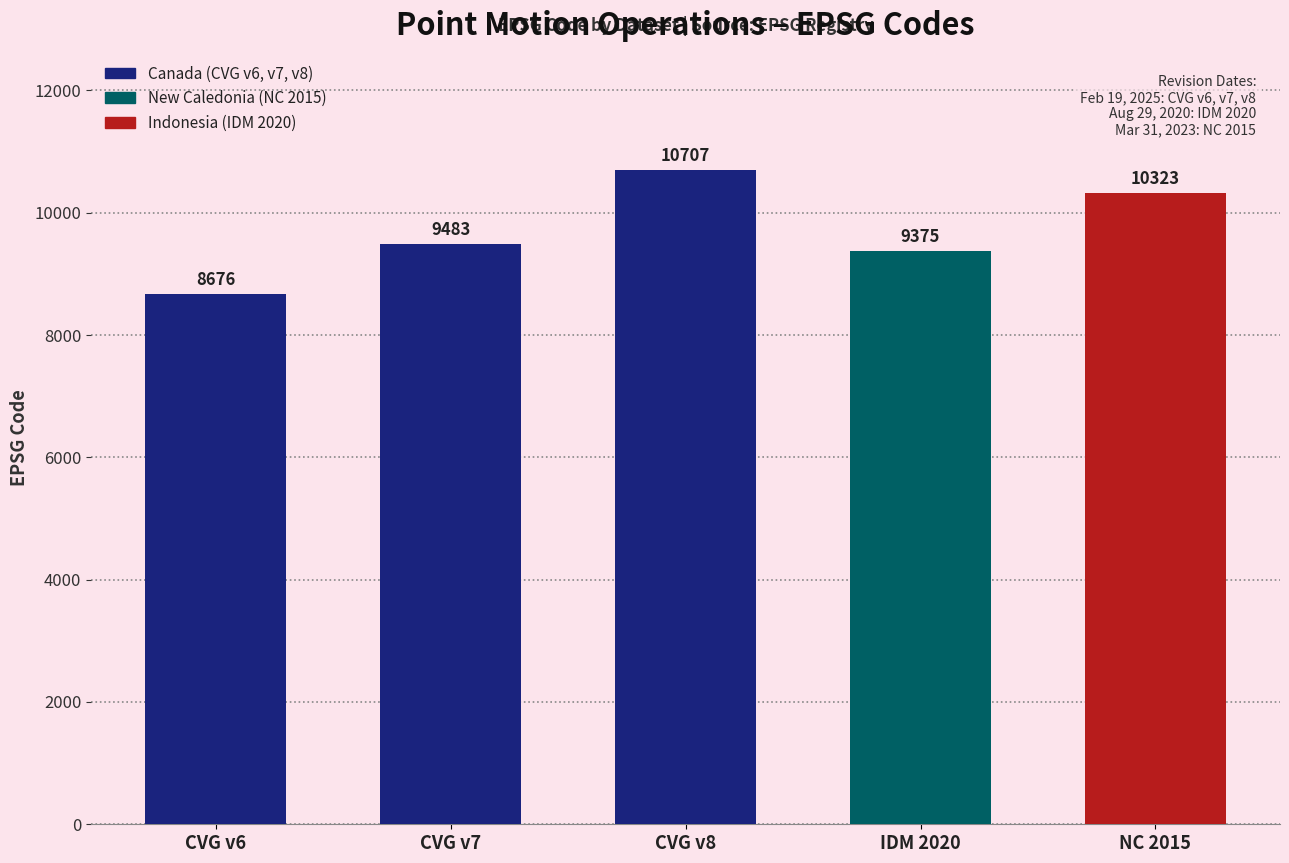

Rank the categories by value from lowest to highest.

CVG v6, IDM 2020, CVG v7, NC 2015, CVG v8